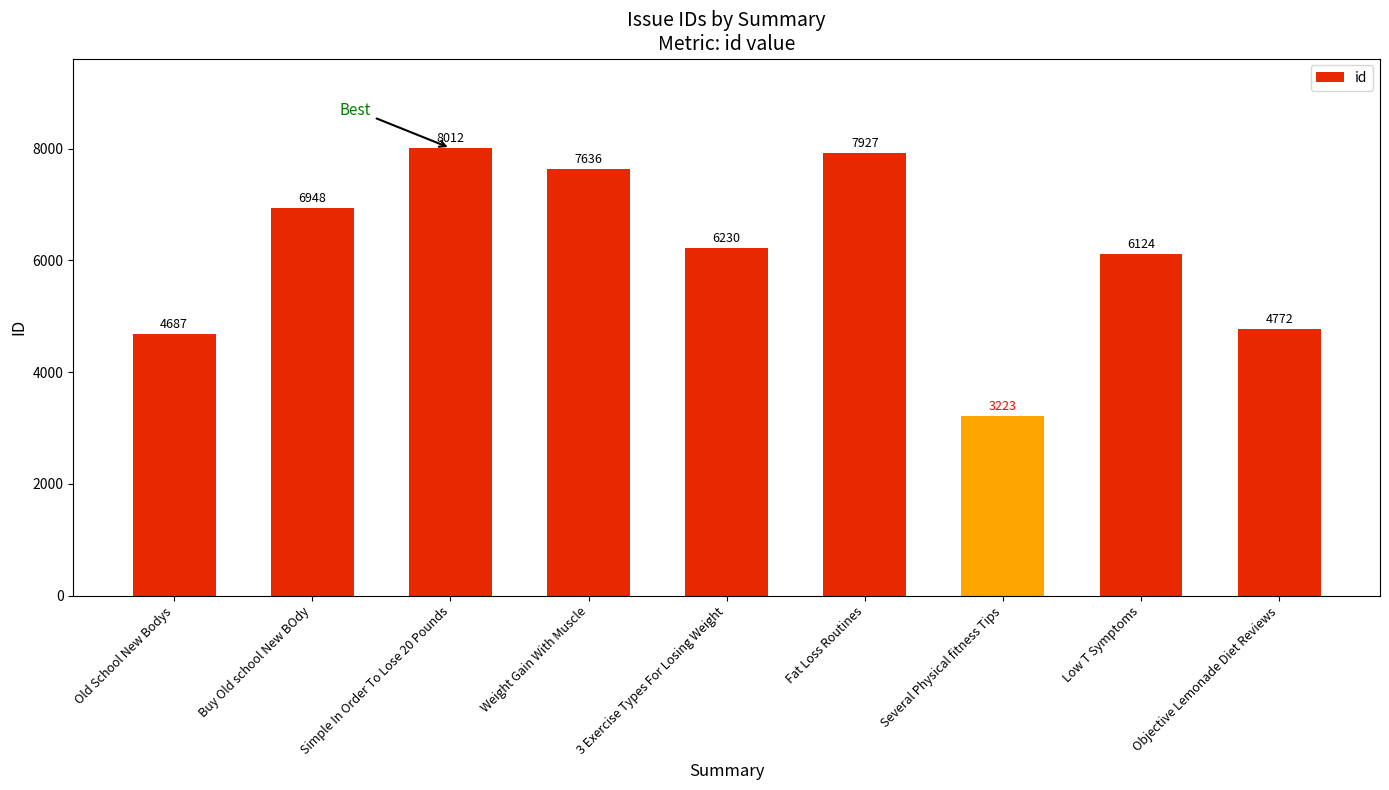

At which label is the value closest to 5617?

Low T Symptoms